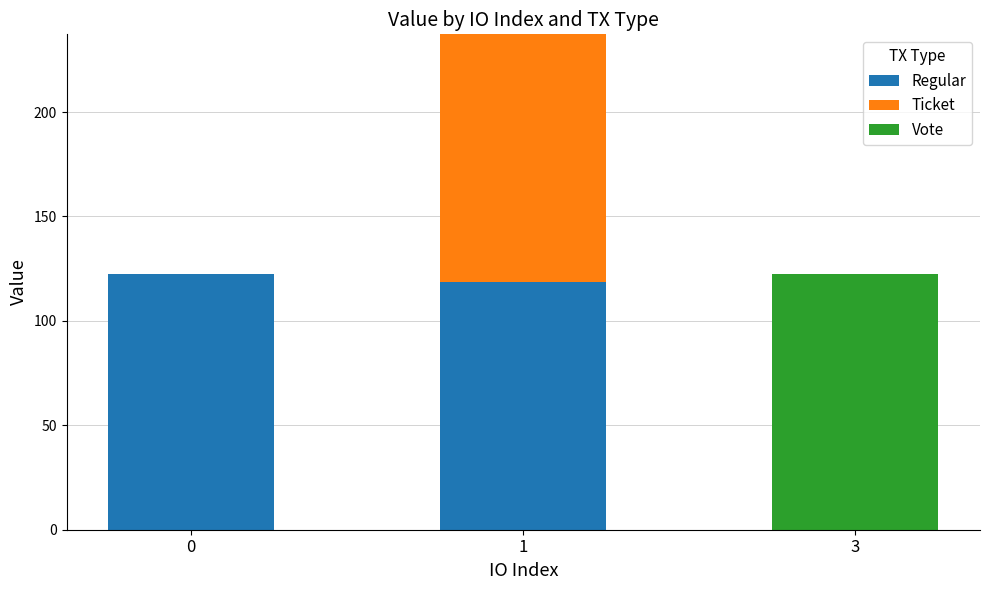

What is the total value across all series at 0?

122.3